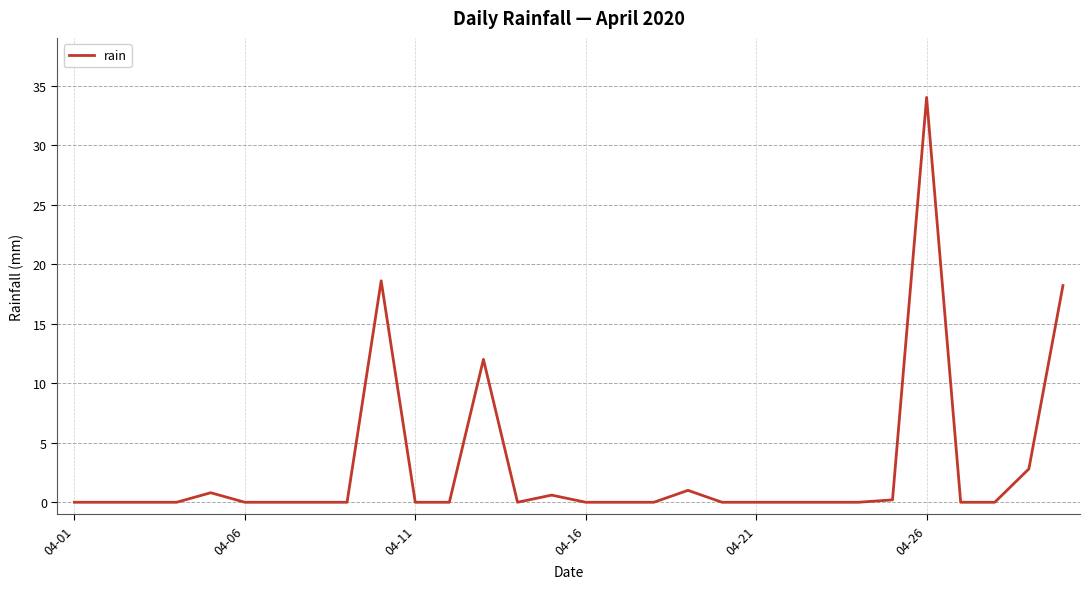

What is the difference between the maximum and minimum values?

34.0